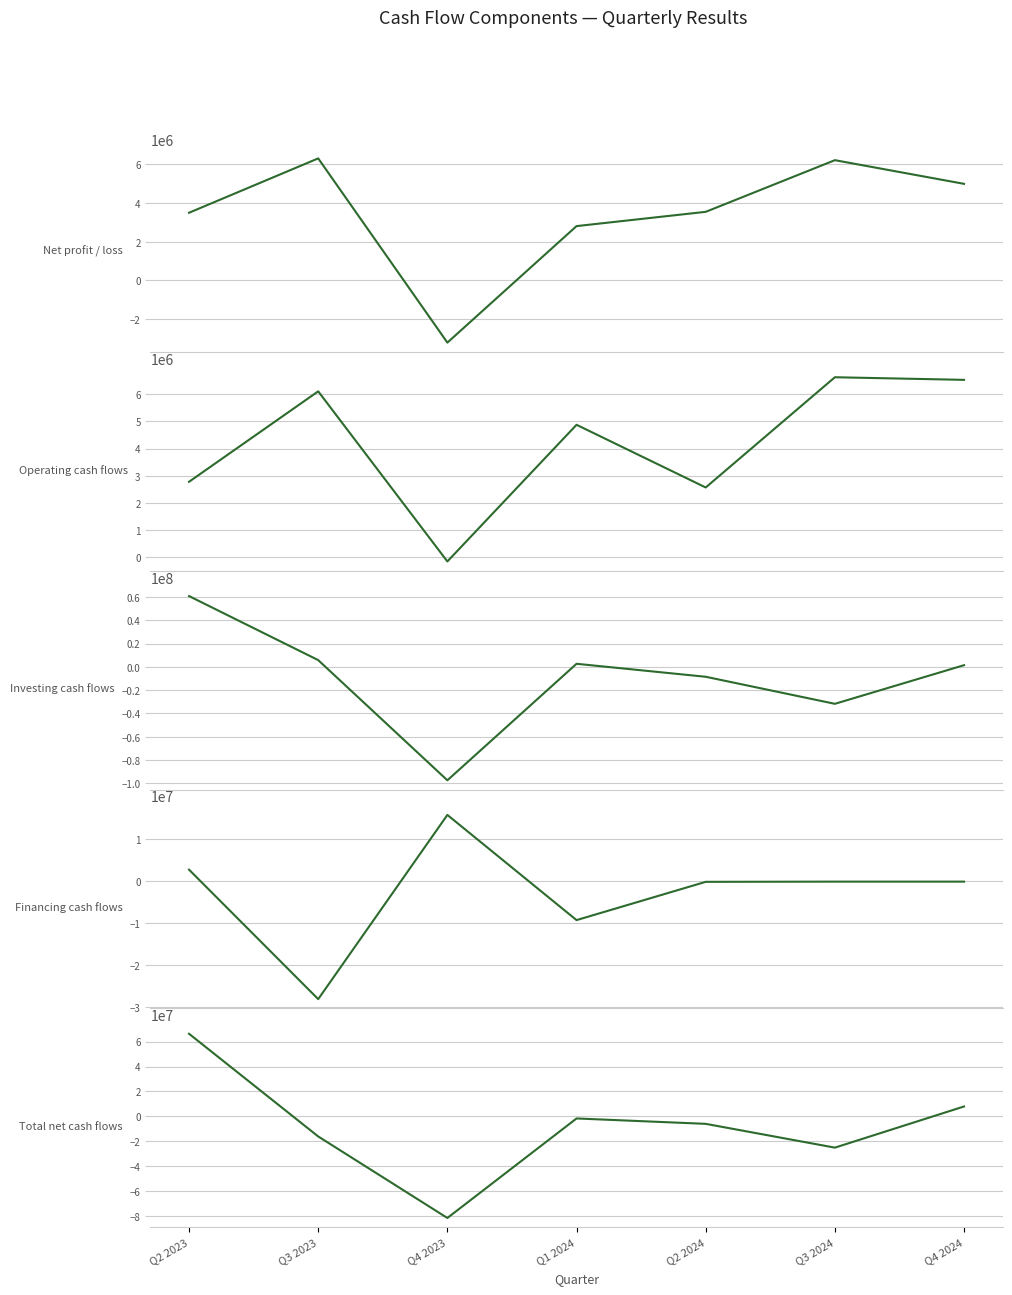

Which series ends up on top after the final intersection of Net profit / loss and Total net cash flows?

Total net cash flows